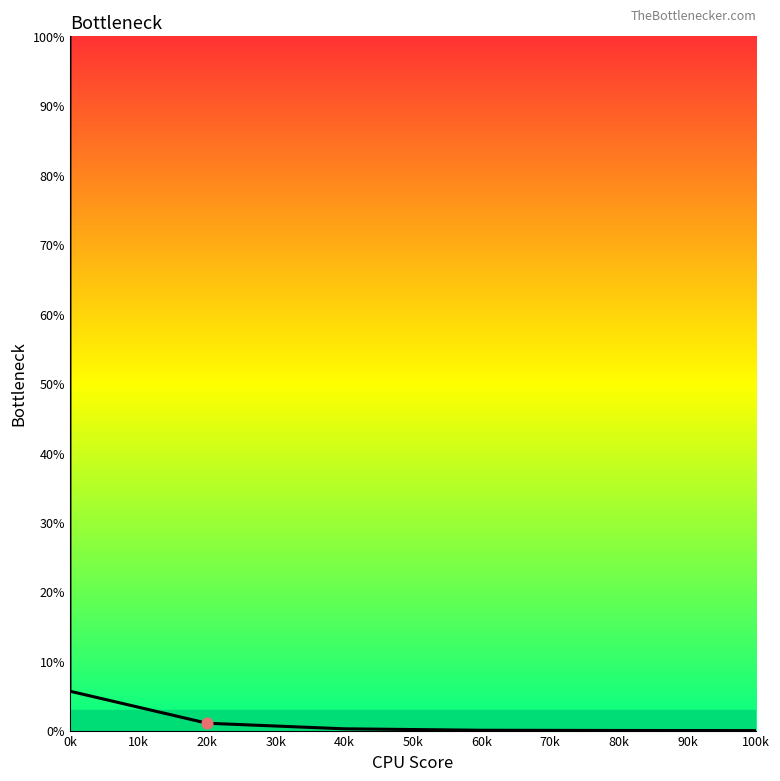

Which has a higher value, 0k or 40k?

0k